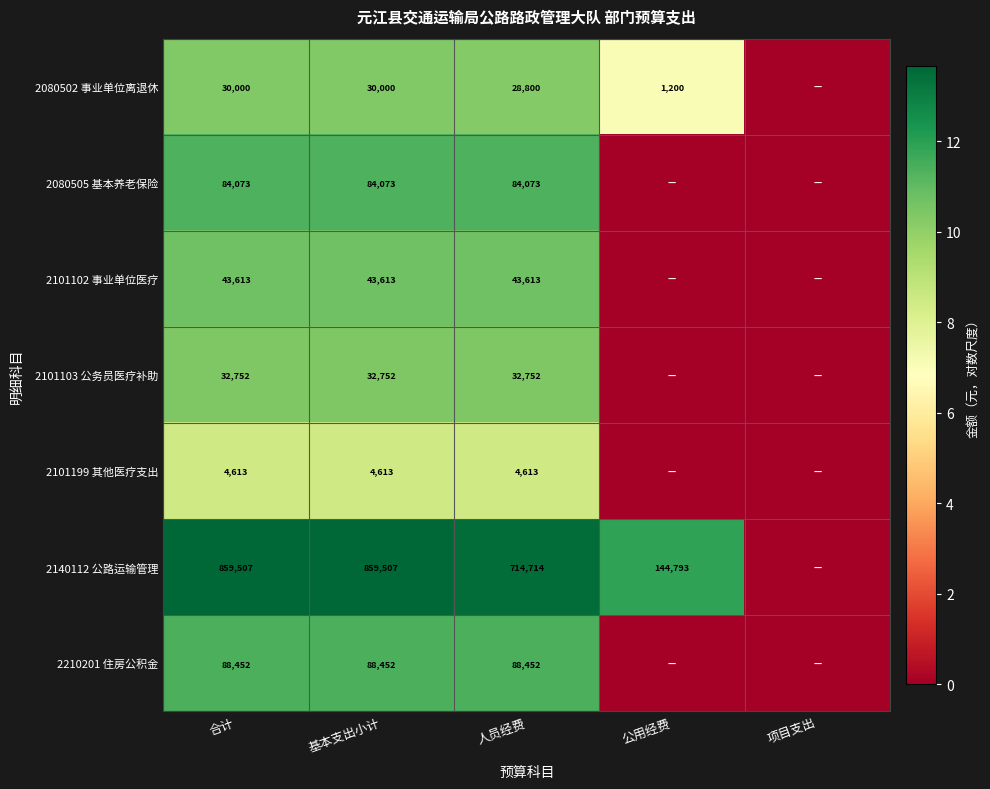

At which category does the chart reach its minimum across all series?

项目支出